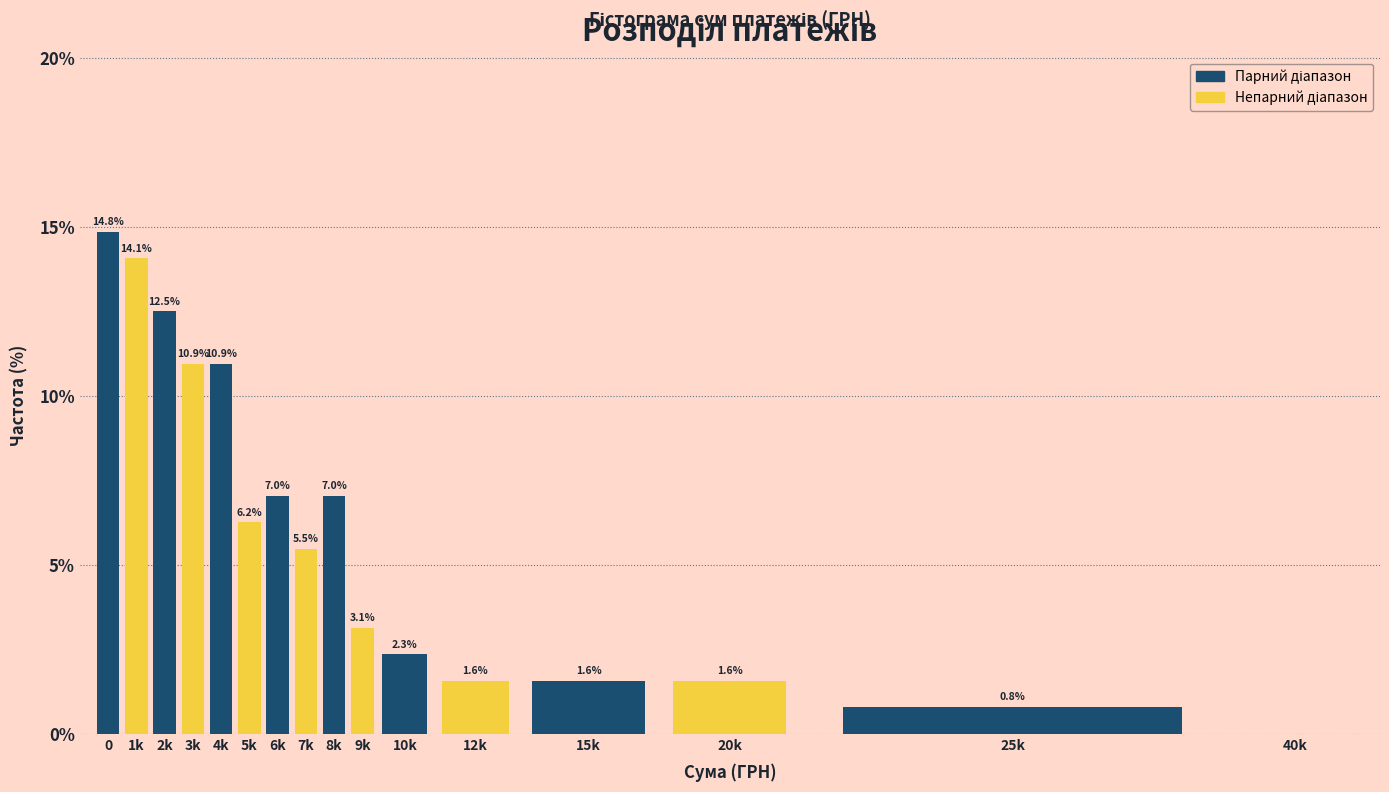

What is the sum of the values at 15k and 8k?

8.6